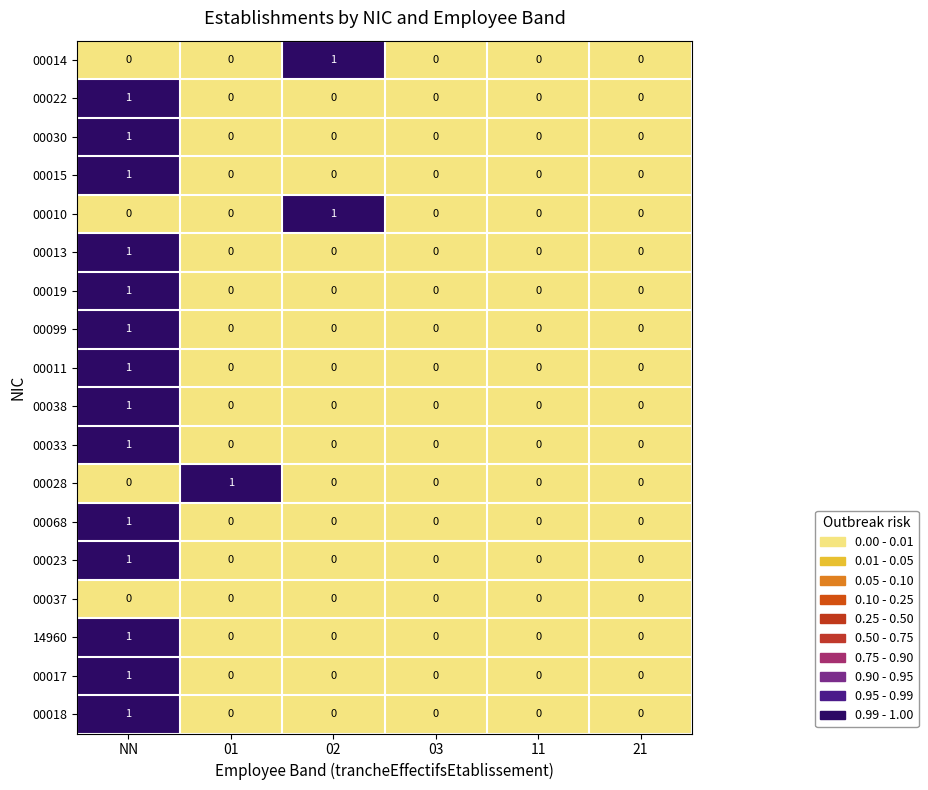

Is the value of 00013 at NN greater than the value of 00011 at 03?

Yes